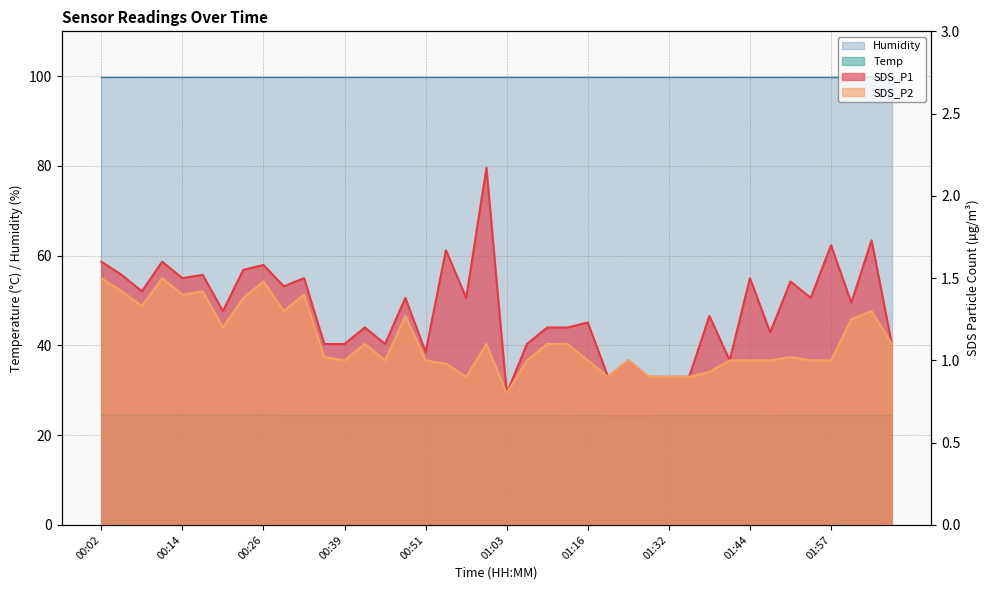

What is the label of the 26th point from the right?

00:45